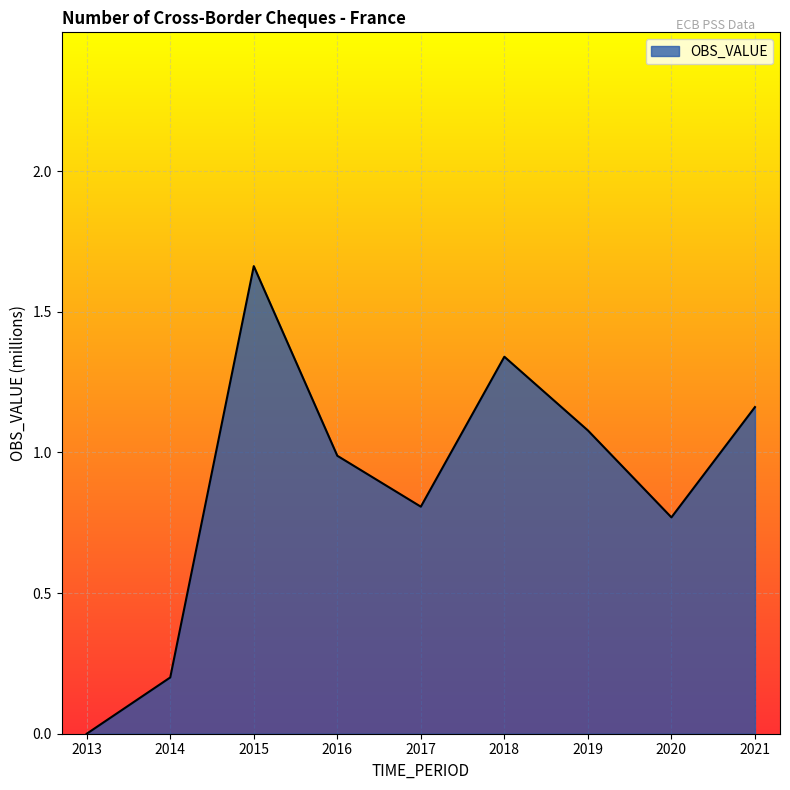

Which has a higher value, 2017 or 2014?

2017